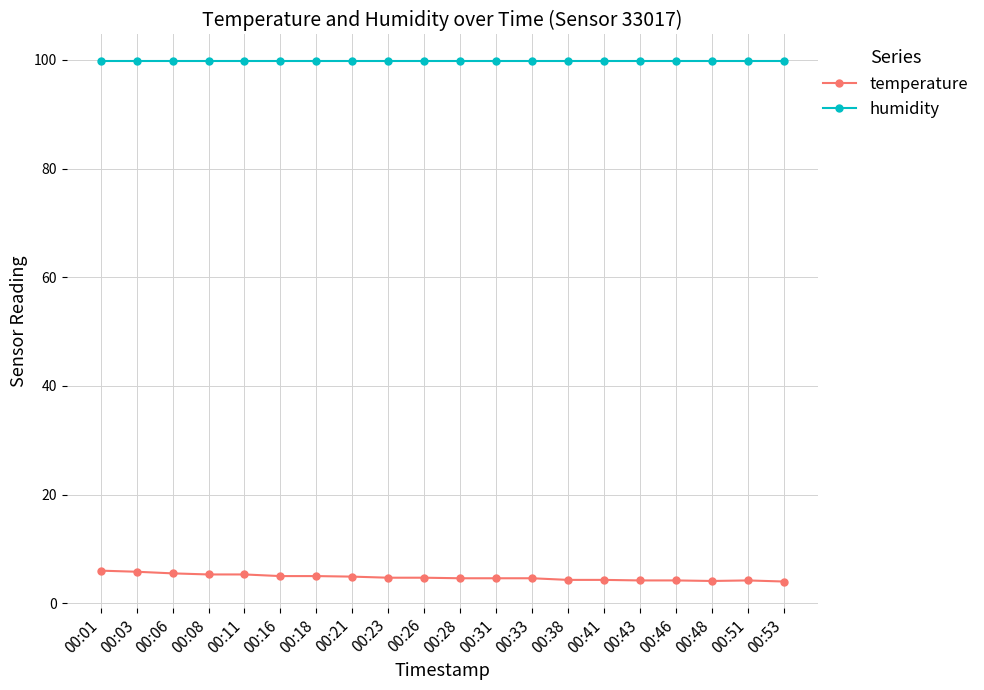

Does the chart display data point markers on the line(s)?

Yes